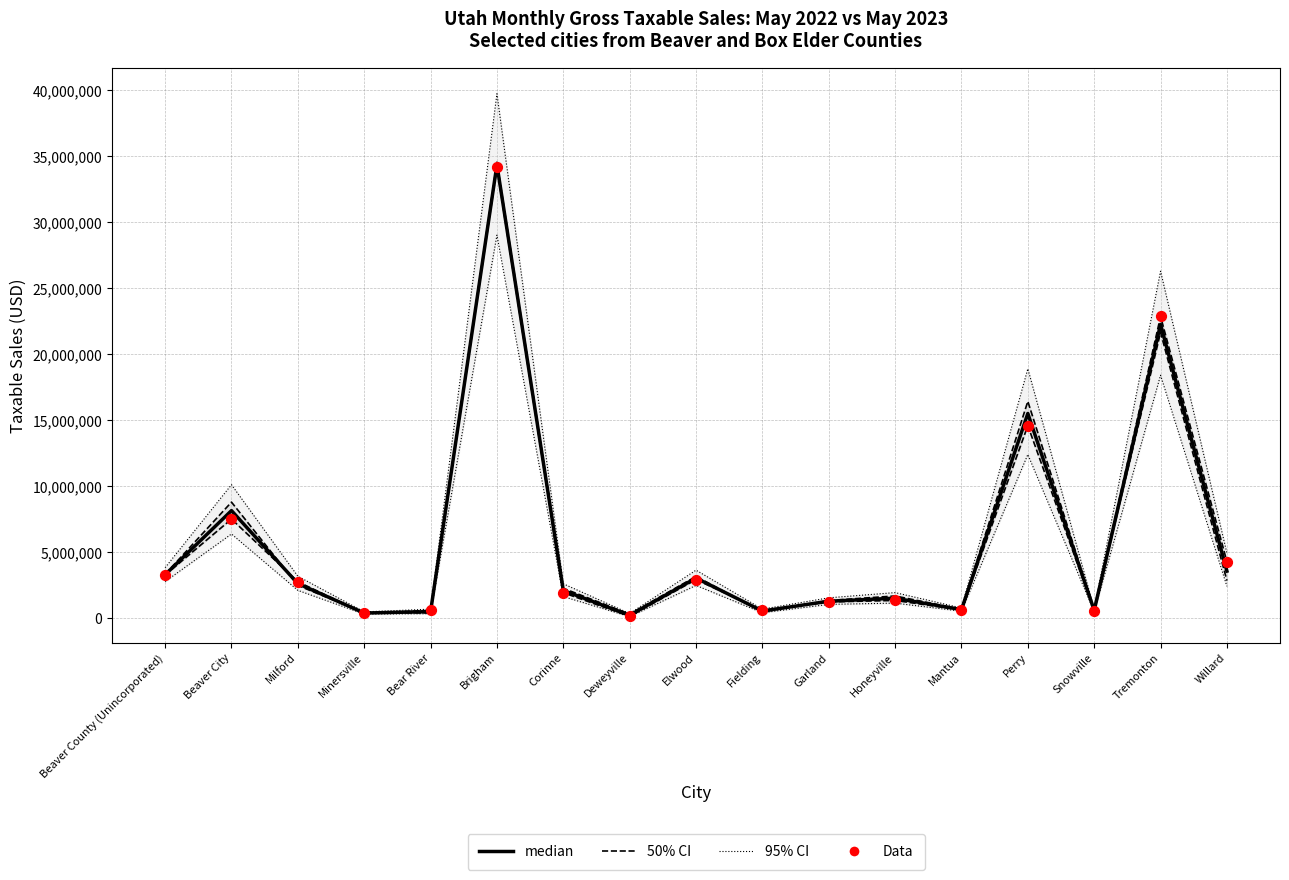

Which series reaches the minimum Y coordinate?

95% CI